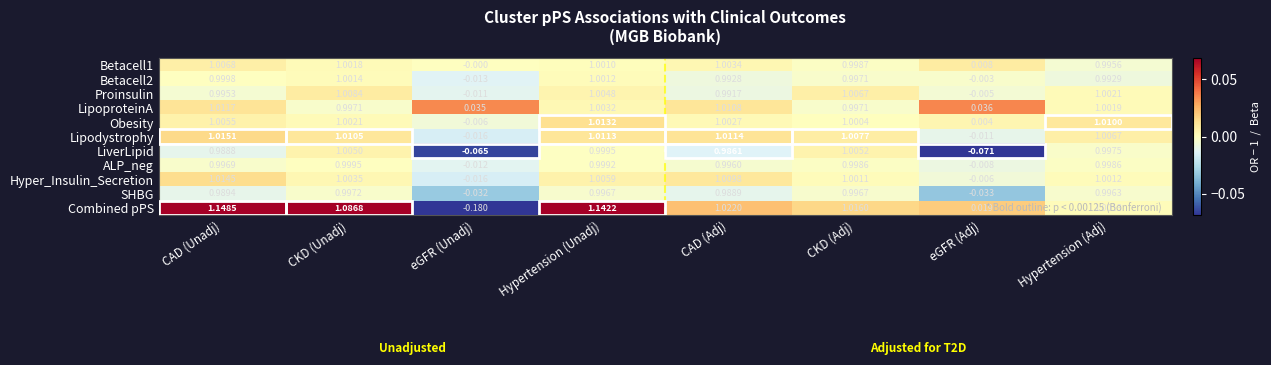

How many values in the SHBG series are below 0?

2